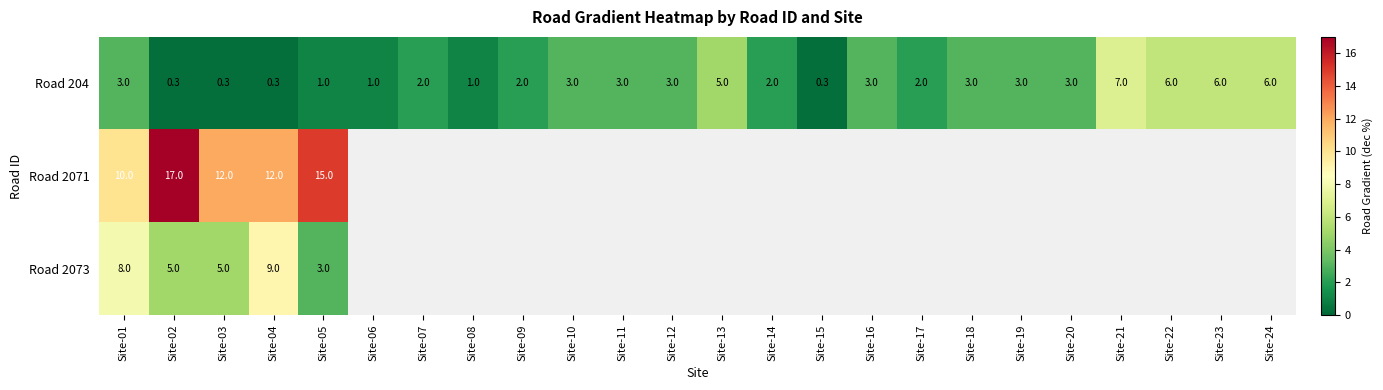

Which has a higher value, Site-24 or Site-12?

Site-24